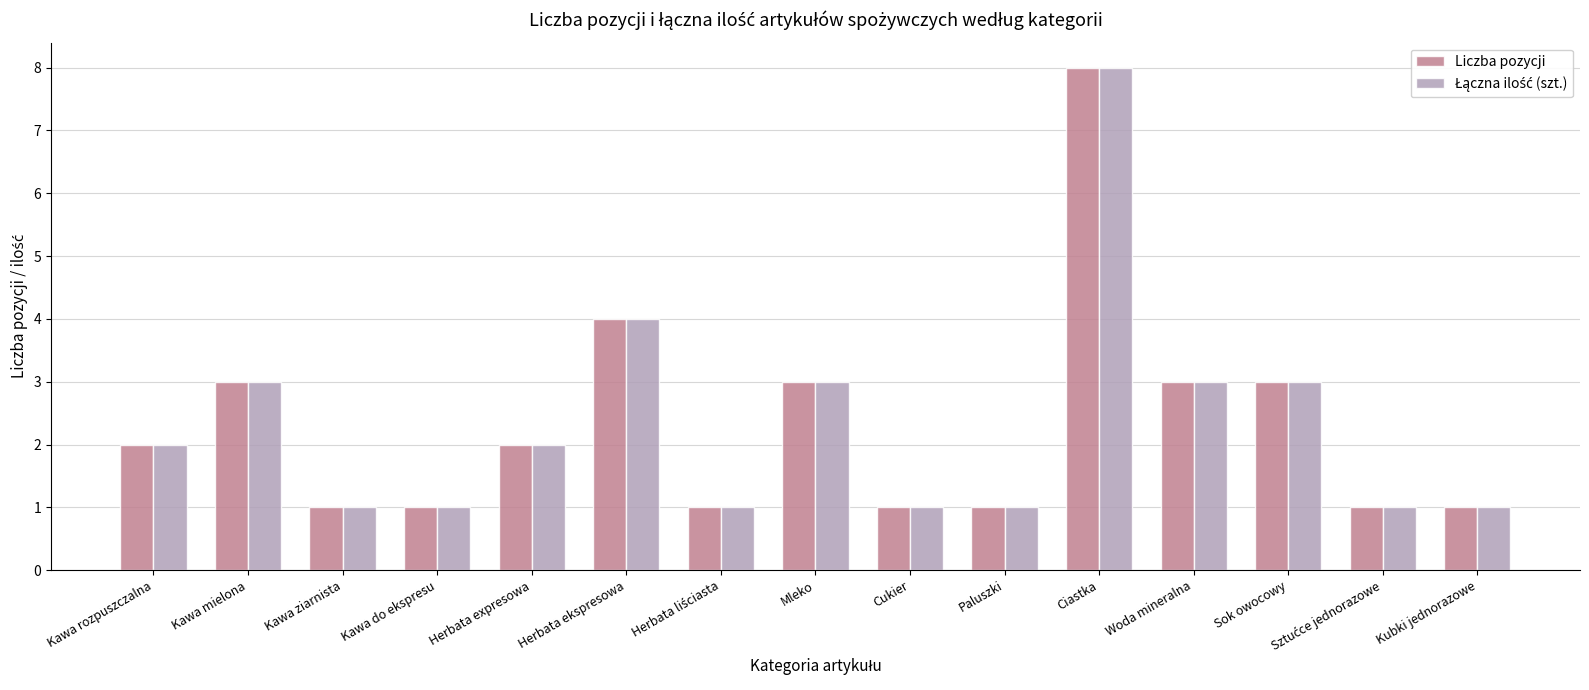

The value of Liczba pozycji at Kawa do ekspresu is 1. True or false?

True